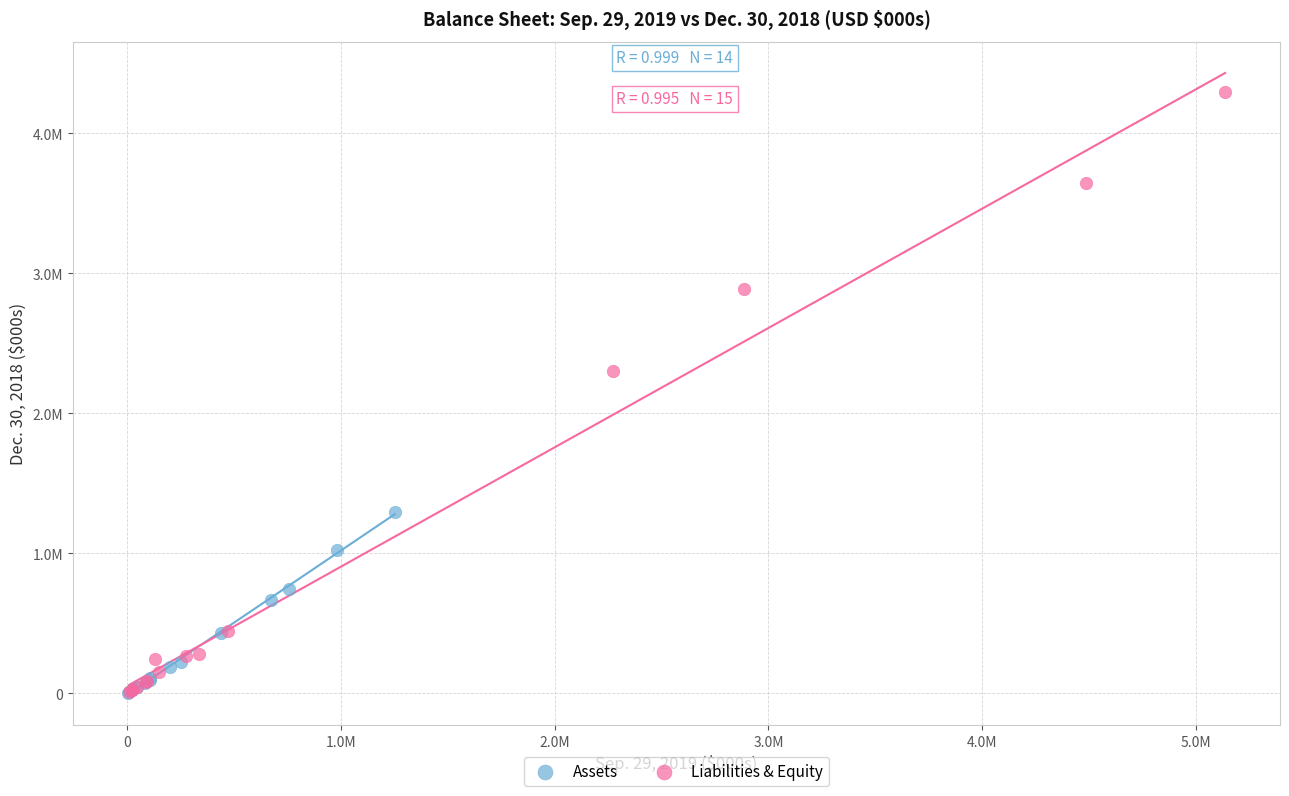

Which series has the widest spread of Y values?

Liabilities & Equity